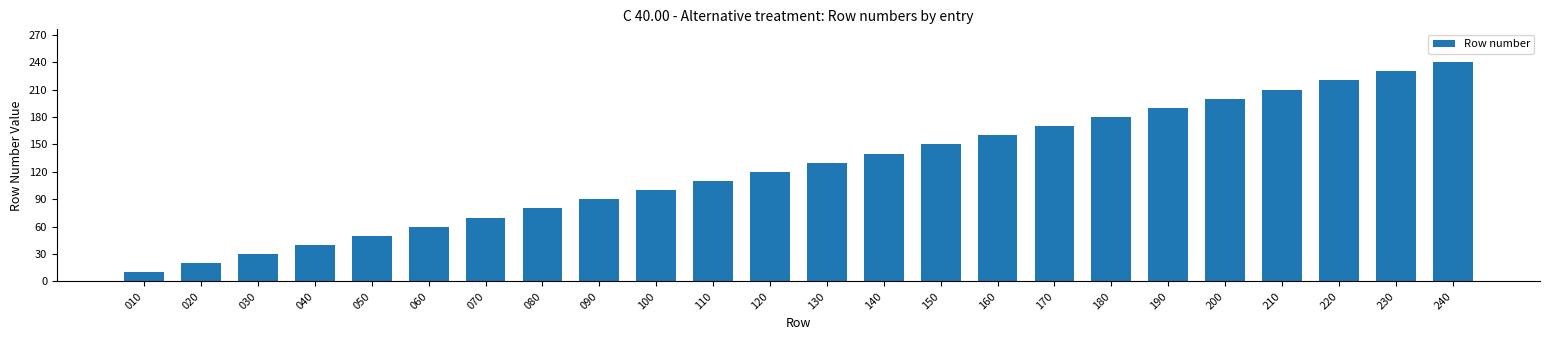

True or false: the data shows 29 at 070.

False